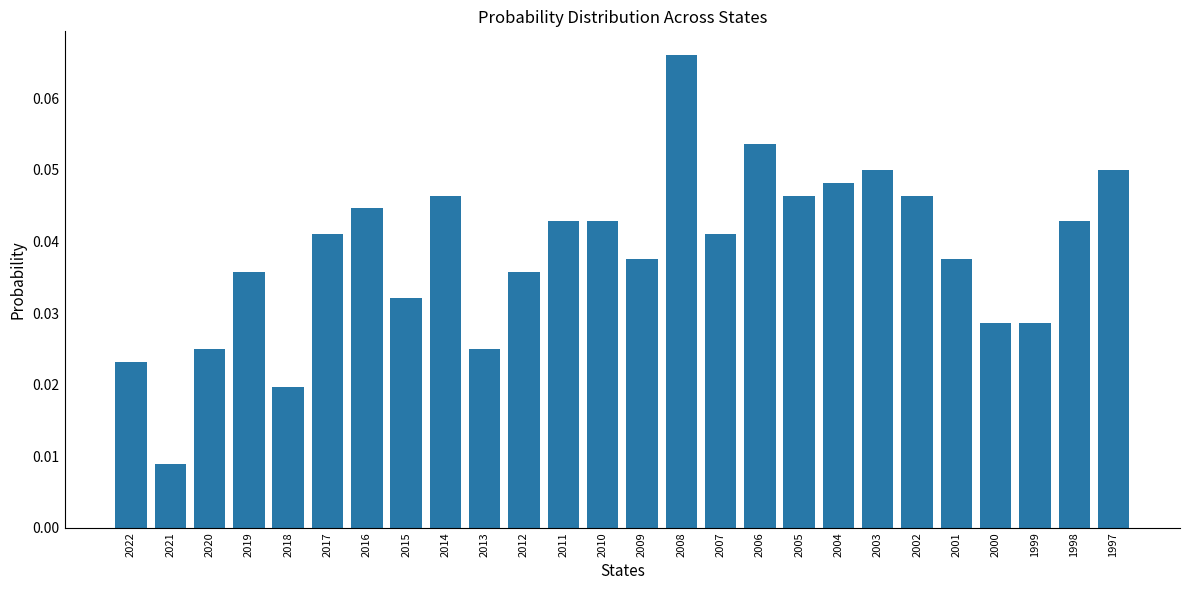

How many bars are there in total?

26